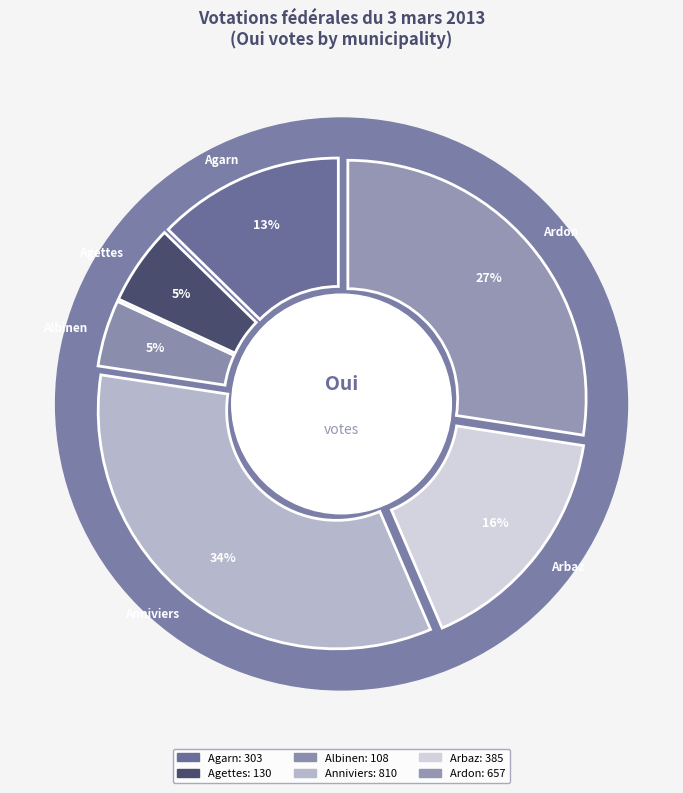

The Agettes slice represents 1% of the pie. True or false?

False